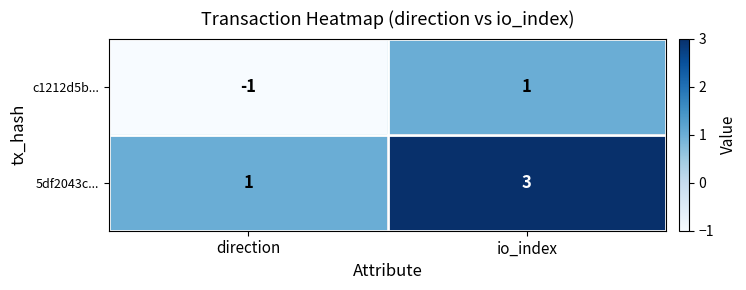

Count the number of categories in the chart.

2